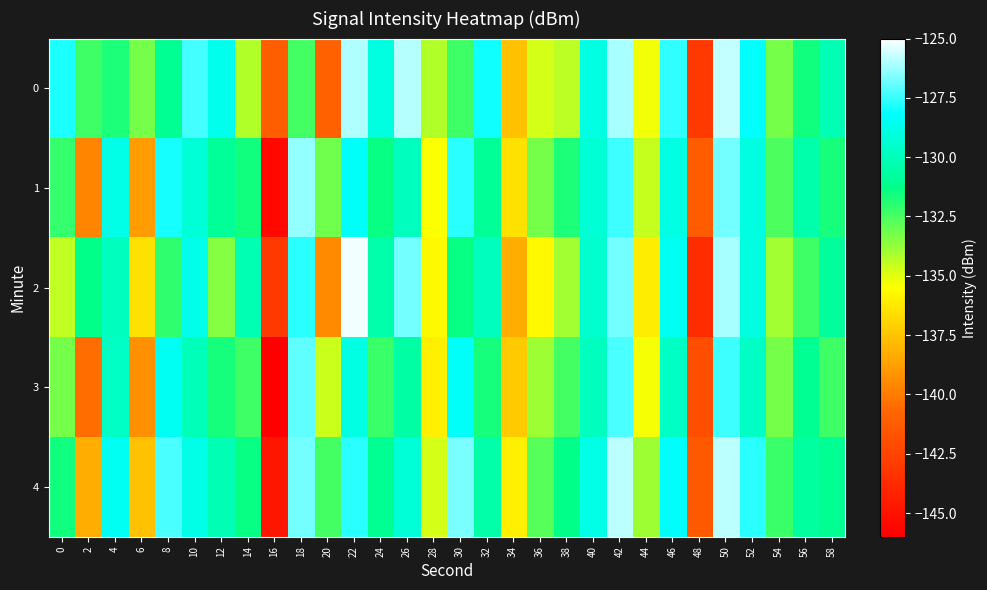

How many distinct data groups are displayed?

5